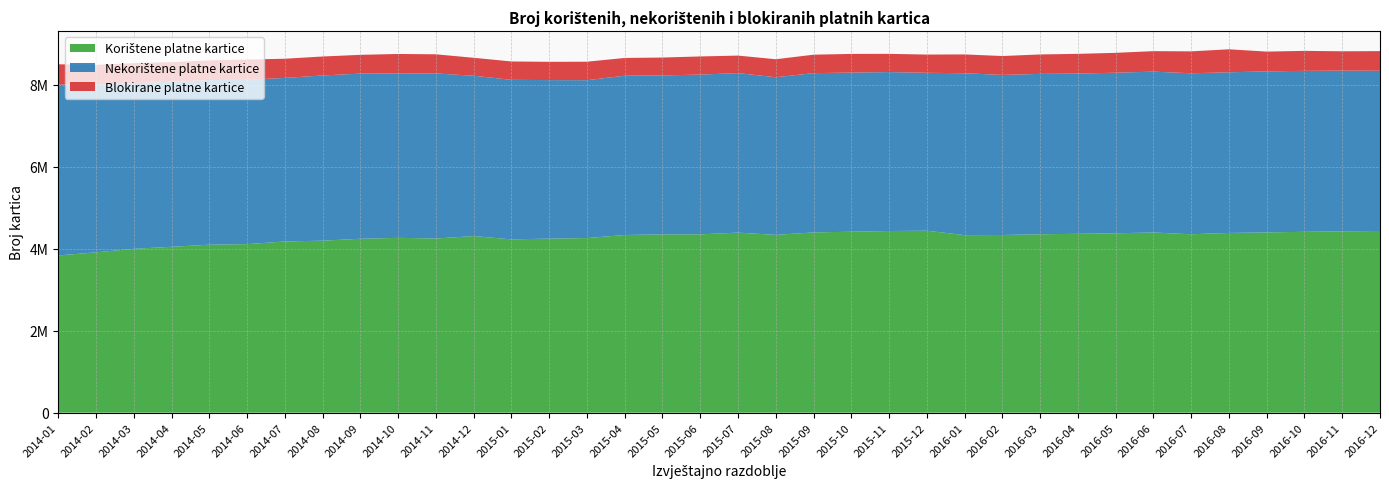

Reading right to left, transcribe all the data shown in this chart.

Korištene platne kartice: 2016-12=4433927	2016-11=4424704	2016-10=4413327	2016-09=4398873	2016-08=4385699	2016-07=4353754	2016-06=4397146	2016-05=4377599	2016-04=4364667	2016-03=4353588	2016-02=4335492	2016-01=4332390	2015-12=4441122	2015-11=4432710	2015-10=4415377	2015-09=4398831	2015-08=4338952	2015-07=4393558	2015-06=4351179	2015-05=4350712	2015-04=4335963	2015-03=4260522	2015-02=4247165	2015-01=4229408	2014-12=4309282	2014-11=4250217	2014-10=4266326	2014-09=4243834	2014-08=4197152	2014-07=4177537	2014-06=4112641	2014-05=4099052	2014-04=4047703	2014-03=3998938	2014-02=3912476	2014-01=3836223
Nekorištene platne kartice: 2016-12=3910471	2016-11=3921612	2016-10=3928433	2016-09=3929420	2016-08=3920372	2016-07=3928567	2016-06=3925078	2016-05=3918512	2016-04=3910281	2016-03=3913926	2016-02=3906412	2016-01=3951033	2015-12=3852949	2015-11=3878924	2015-10=3884162	2015-09=3886560	2015-08=3846770	2015-07=3892978	2015-06=3899077	2015-05=3879402	2015-04=3886894	2015-03=3853338	2015-02=3868610	2015-01=3892960	2014-12=3913019	2014-11=4027993	2014-10=4012706	2014-09=4029659	2014-08=4032029	2014-07=3991566	2014-06=4010796	2014-05=4017826	2014-04=4027792	2014-03=4041785	2014-02=4092450	2014-01=4168119
Blokirane platne kartice: 2016-12=478422	2016-11=472655	2016-10=487271	2016-09=482990	2016-08=561363	2016-07=534914	2016-06=499871	2016-05=484770	2016-04=481502	2016-03=473928	2016-02=461489	2016-01=458740	2015-12=444922	2015-11=444458	2015-10=455159	2015-09=450384	2015-08=439013	2015-07=427199	2015-06=442764	2015-05=436006	2015-04=433337	2015-03=450612	2015-02=446016	2015-01=448216	2014-12=437729	2014-11=467318	2014-10=474470	2014-09=458643	2014-08=462518	2014-07=467955	2014-06=493863	2014-05=481021	2014-04=479192	2014-03=489650	2014-02=483584	2014-01=496879